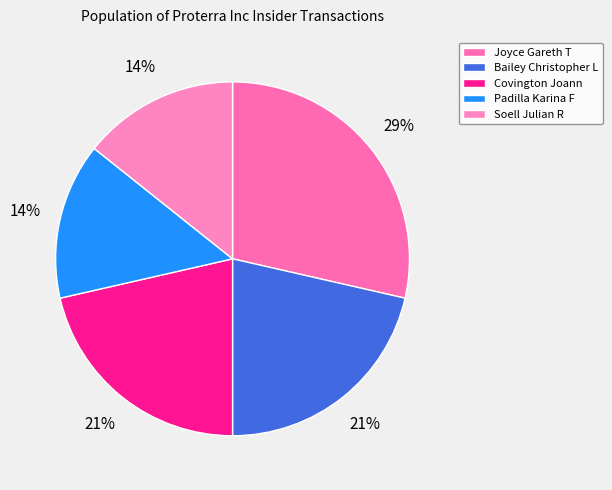

To the nearest percent, what is the average slice percentage?

20%